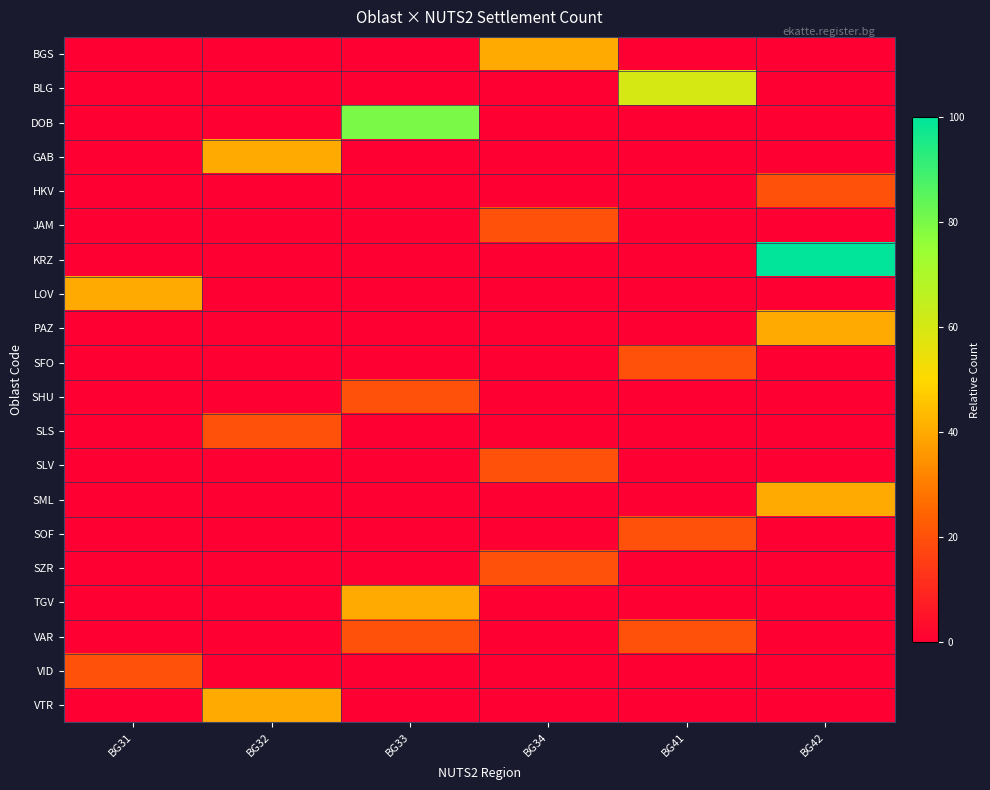

What is the total value across all series at BG31?

60